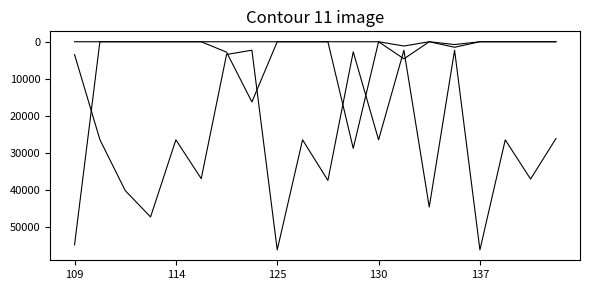

Is this an area chart (filled region under the line)?

No